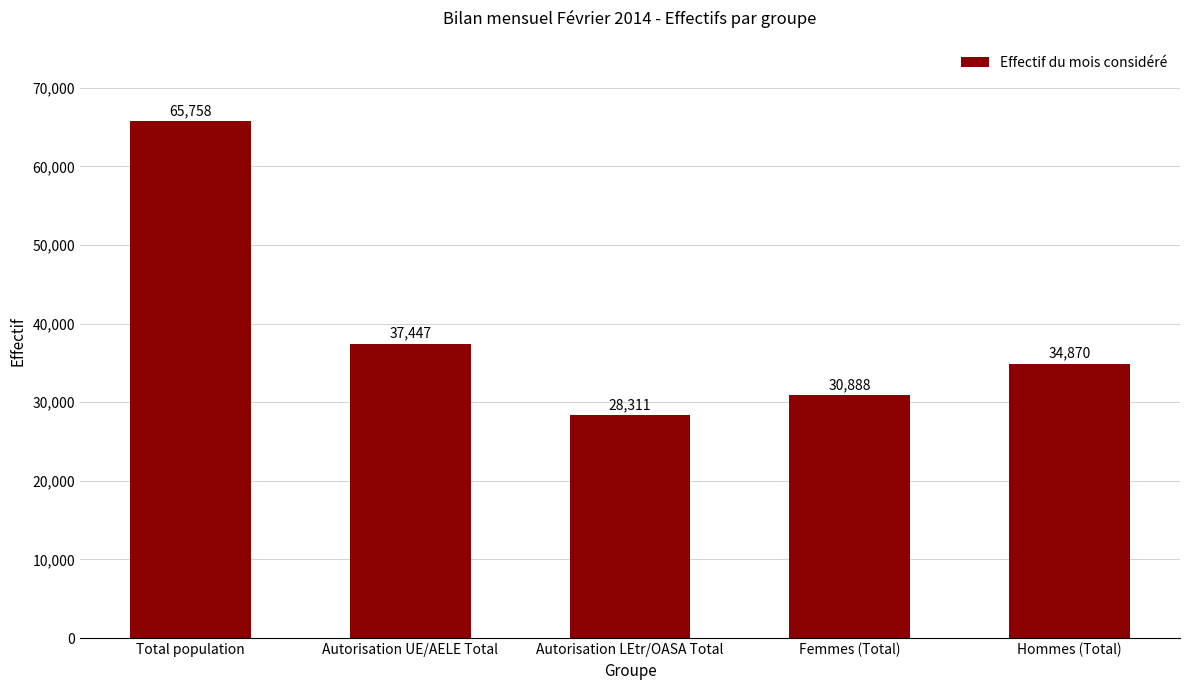

What is the label of the 3rd bar from the right?

Autorisation LEtr/OASA Total